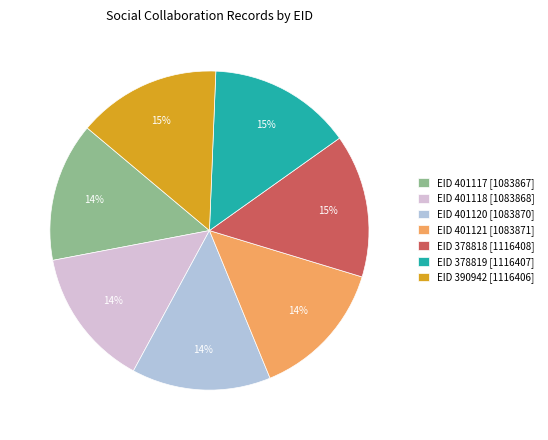

Approximately how many times larger is the value at EID 401120 [1083870] compared to EID 401117 [1083867]?

1.0